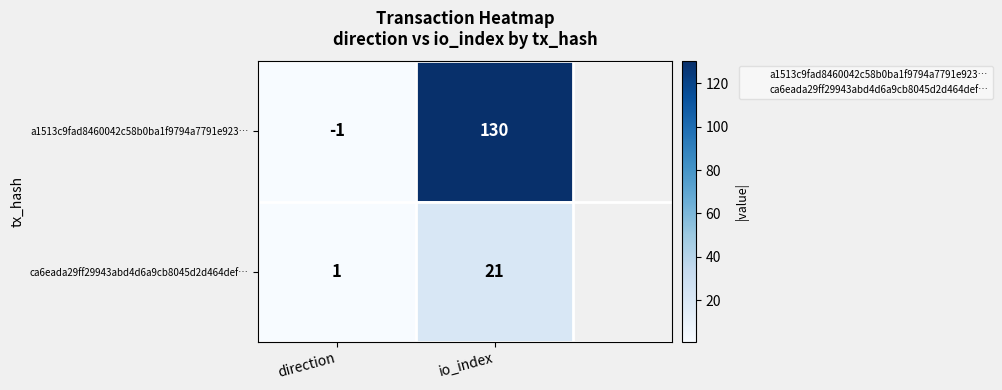

What is the maximum value shown in the chart?

130